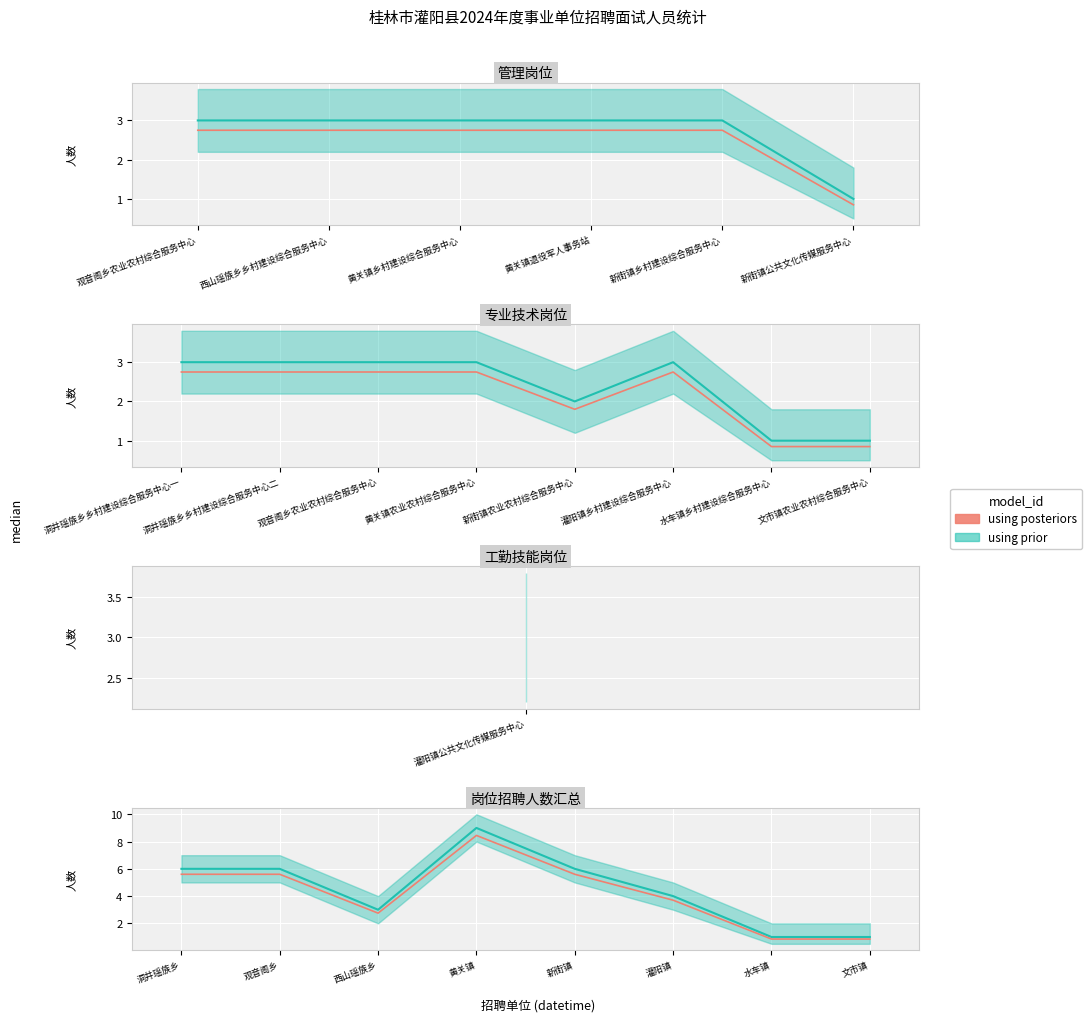

What position from the left is 黄关镇?

4